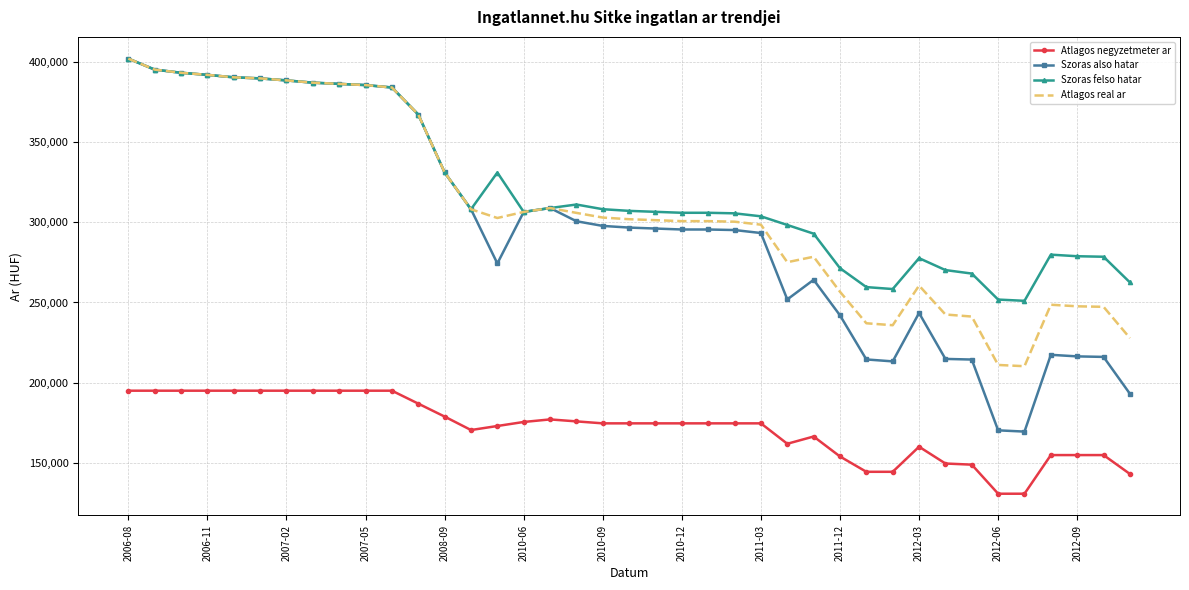

True or false: Szoras also hatar and Atlagos negyzetmeter ar cross at least once.

False